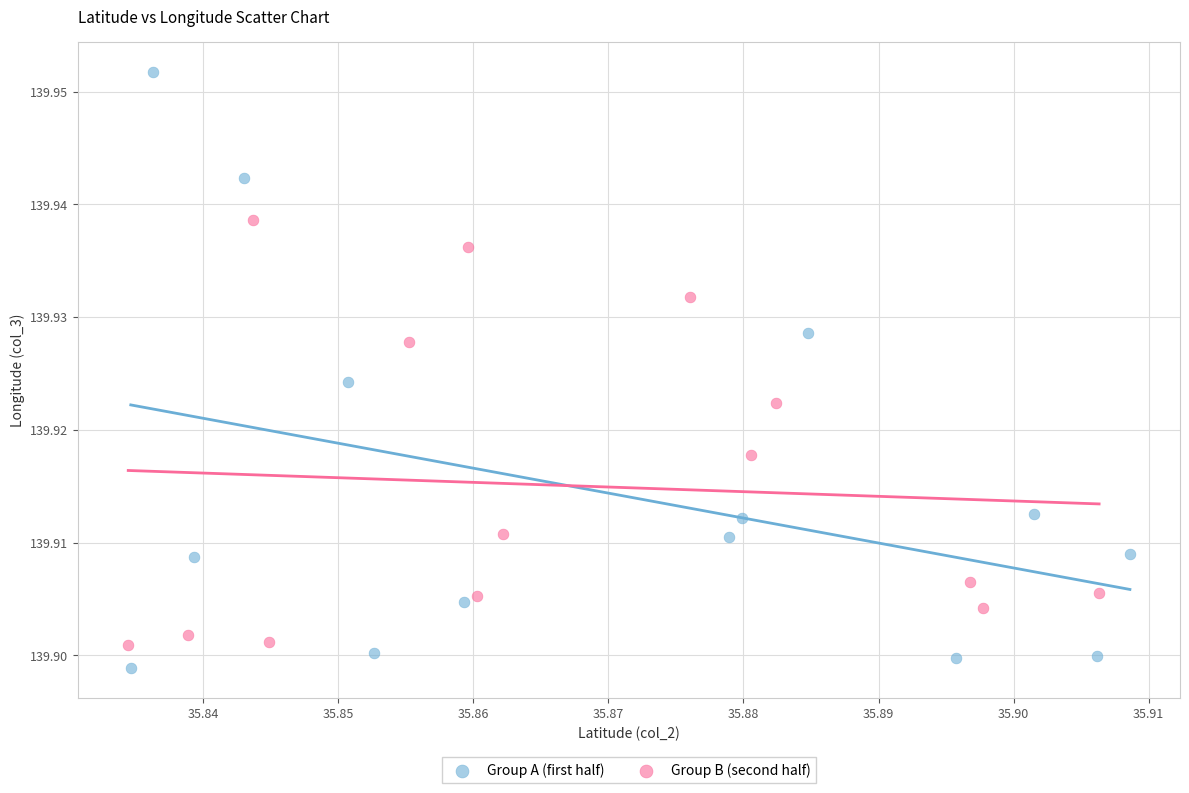

Which series contains the highest Y value?

Group A (first half)